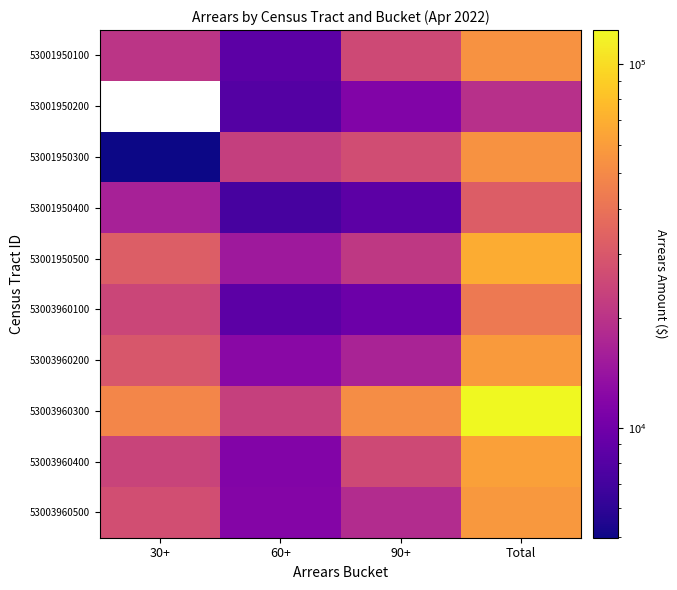

The value of 53001950100 at 30+ is 30634.8. True or false?

False